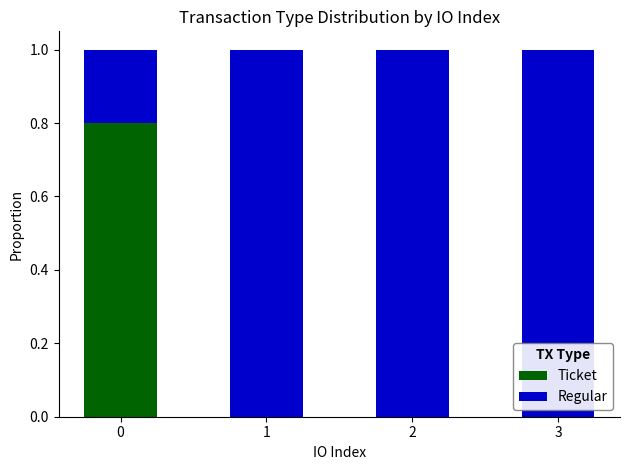

What is the average value of the Ticket series?

0.2